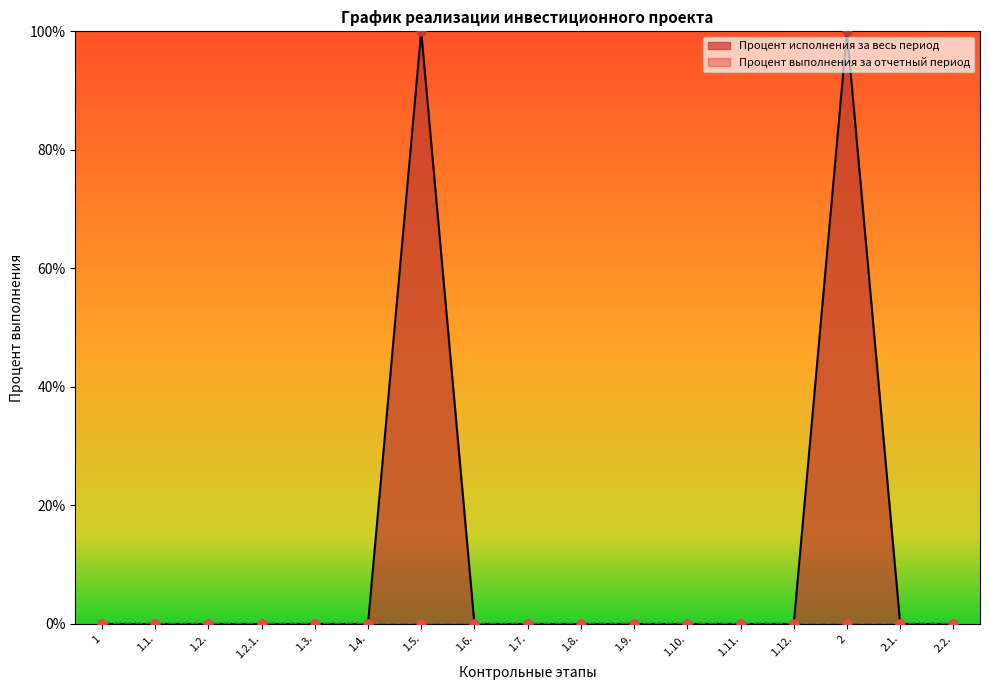

Which has a higher value, 1.2.1. or 2?

2